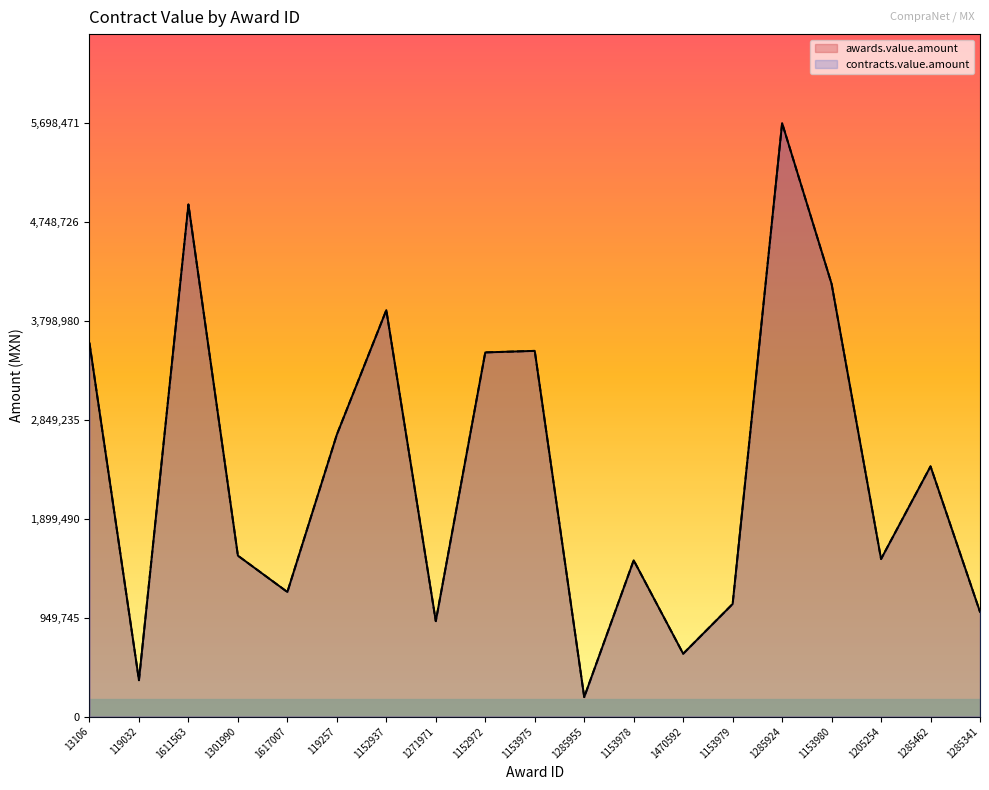

At which category does contracts.value.amount reach its first local valley?

119032